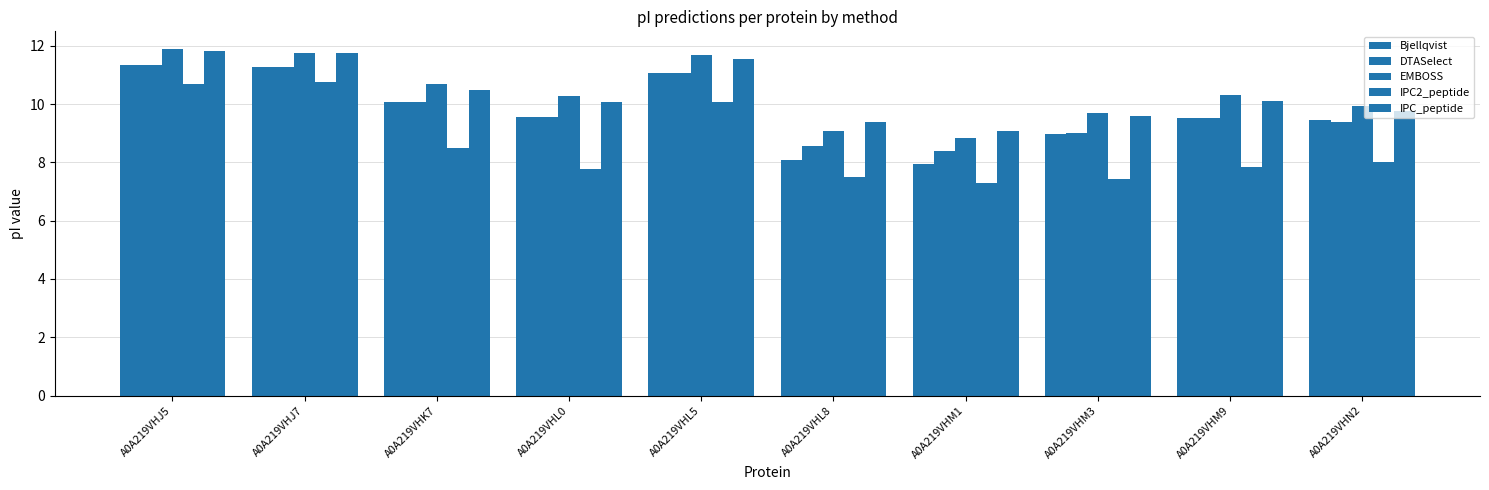

What is the minimum value for IPC2_peptide?

7.3